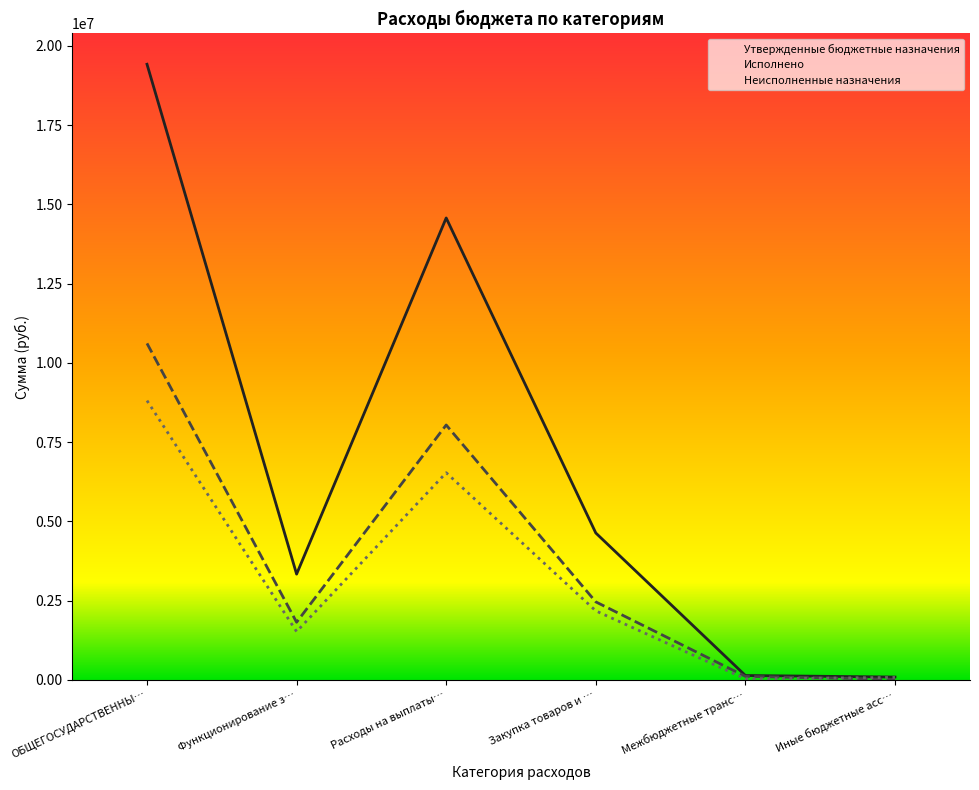

What is the total value across all series at Иные бюджетные асс…?

170000.0